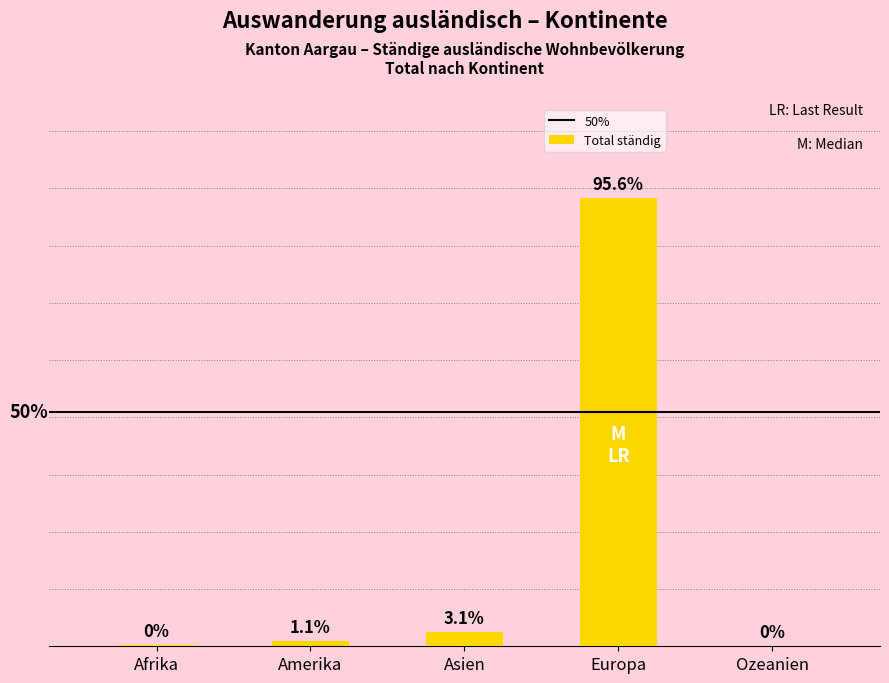

What position from the left is Europa?

4